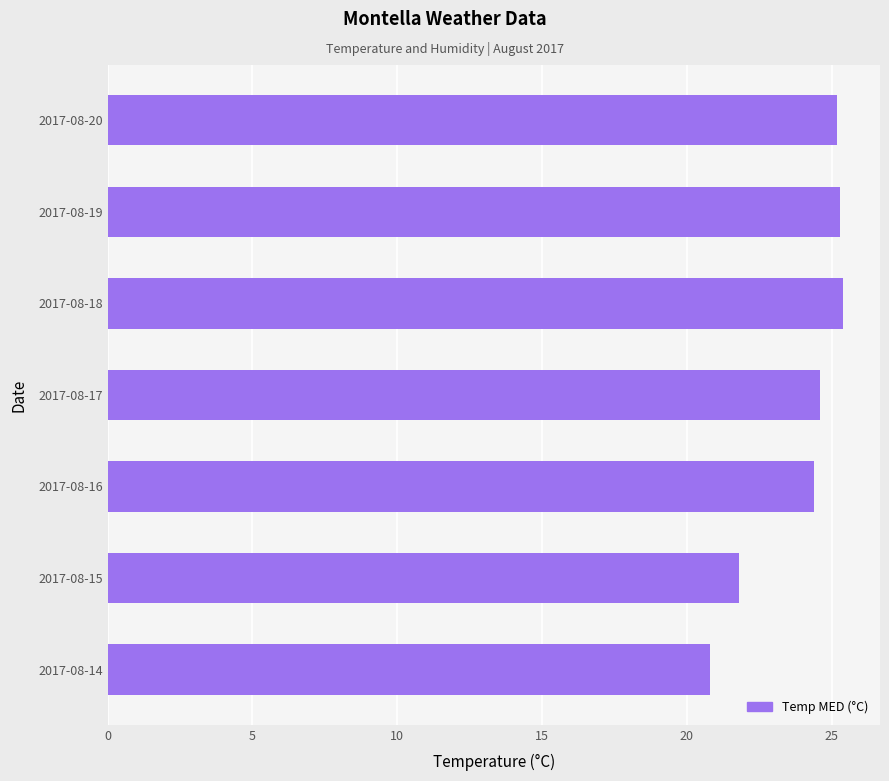

Which label corresponds to the smallest value in the chart?

2017-08-14